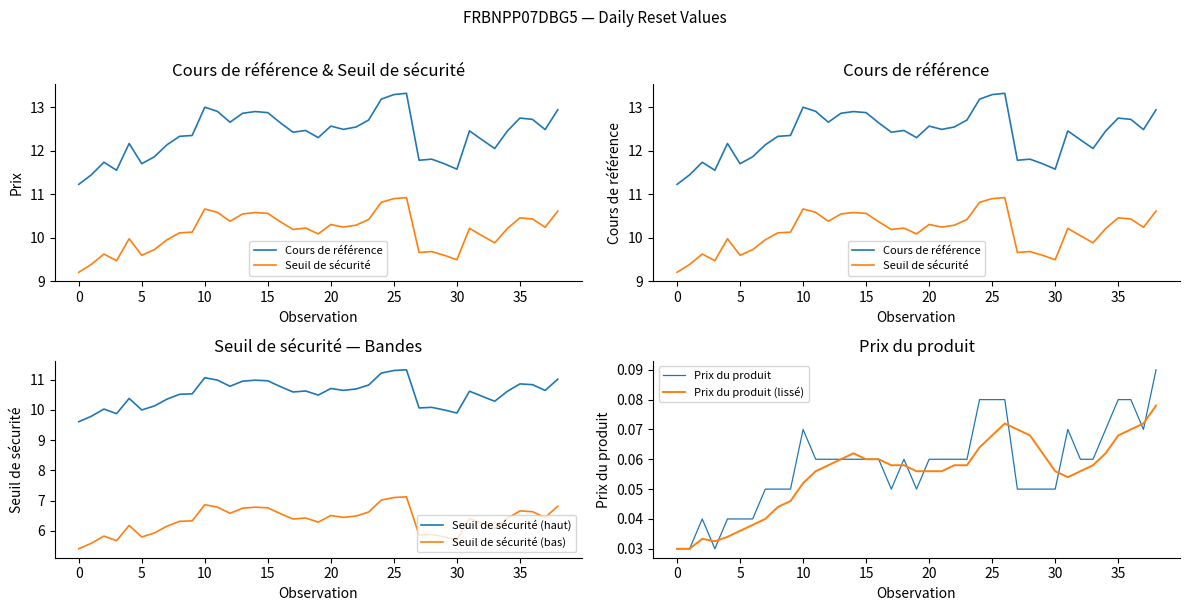

True or false: Seuil de sécurité (haut) and Seuil de sécurité (bas) cross at least once.

False